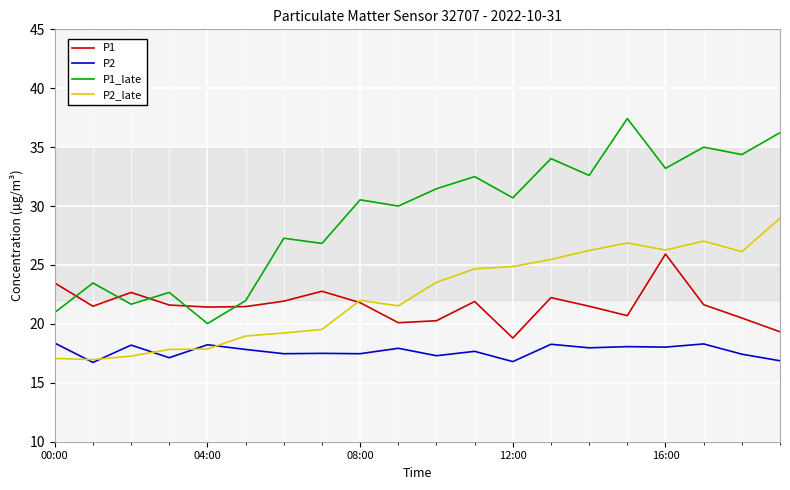

Which series has the largest total across all categories?

P1_late